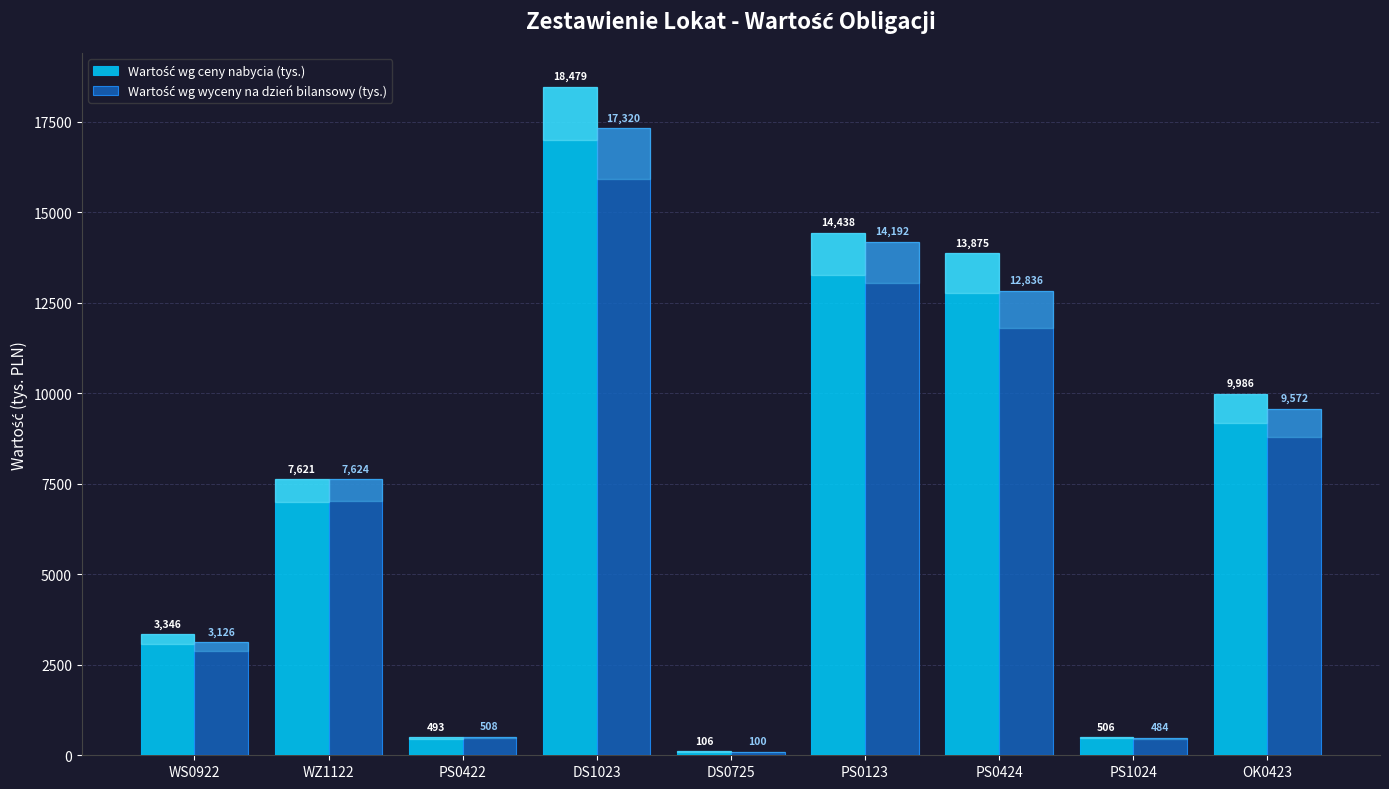

What is the maximum value shown in the chart?

18479